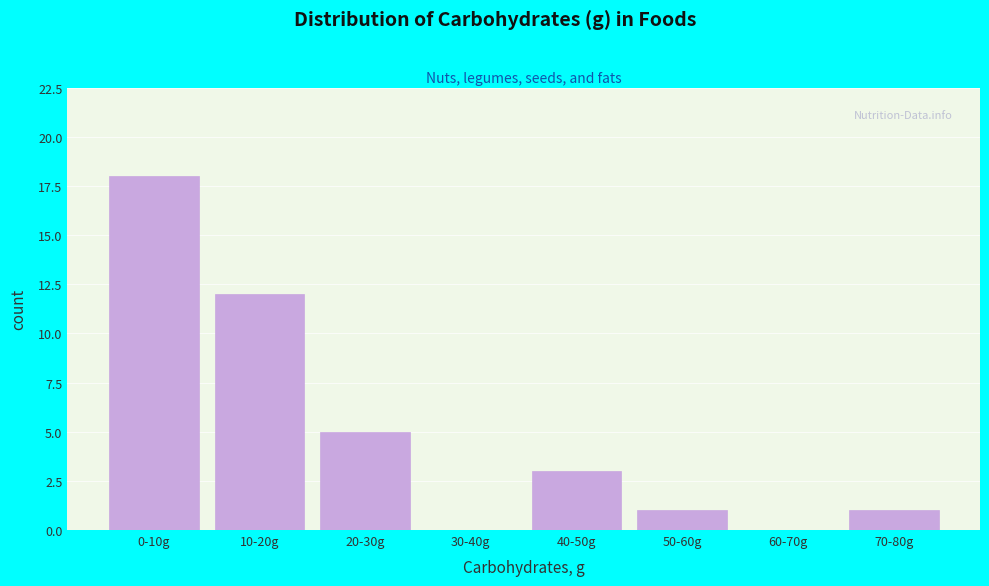

Reading left to right, what are all the values shown in this chart?

0-10g=18	10-20g=12	20-30g=5	30-40g=0	40-50g=3	50-60g=1	60-70g=0	70-80g=1